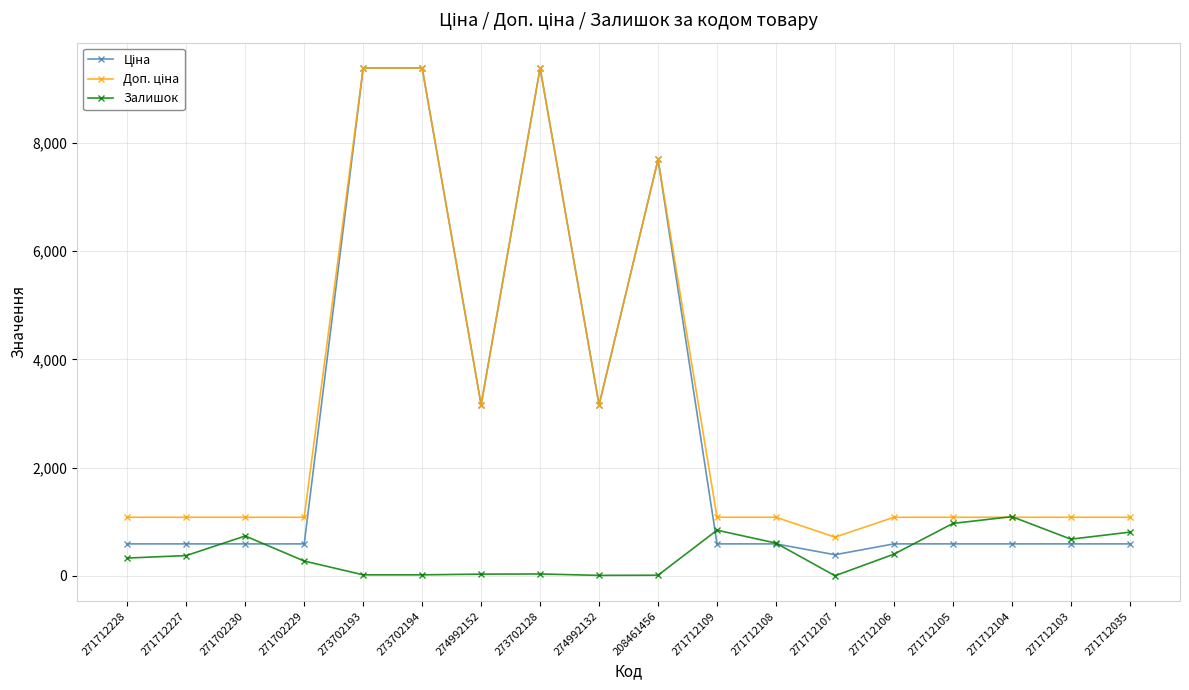

Where is the first local maximum for Залишок?

271702230